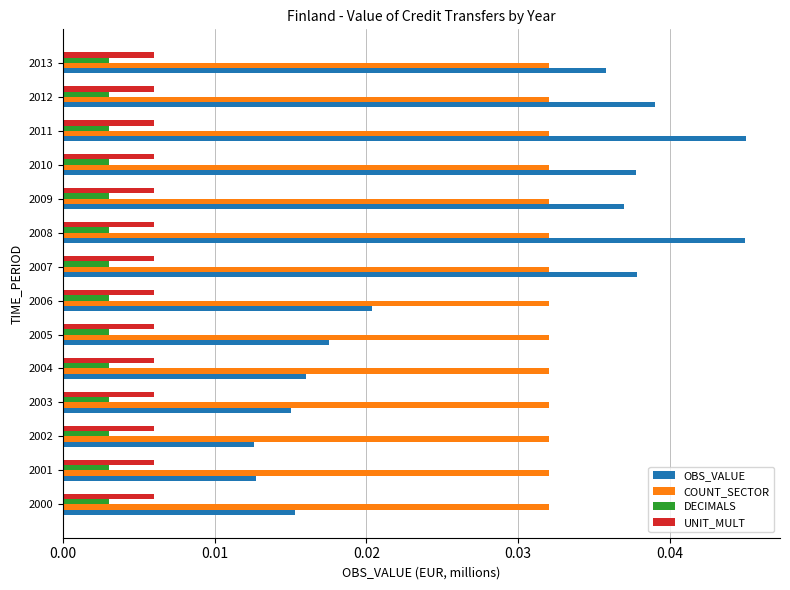

At how many categories does at least one series exceed 0?

14